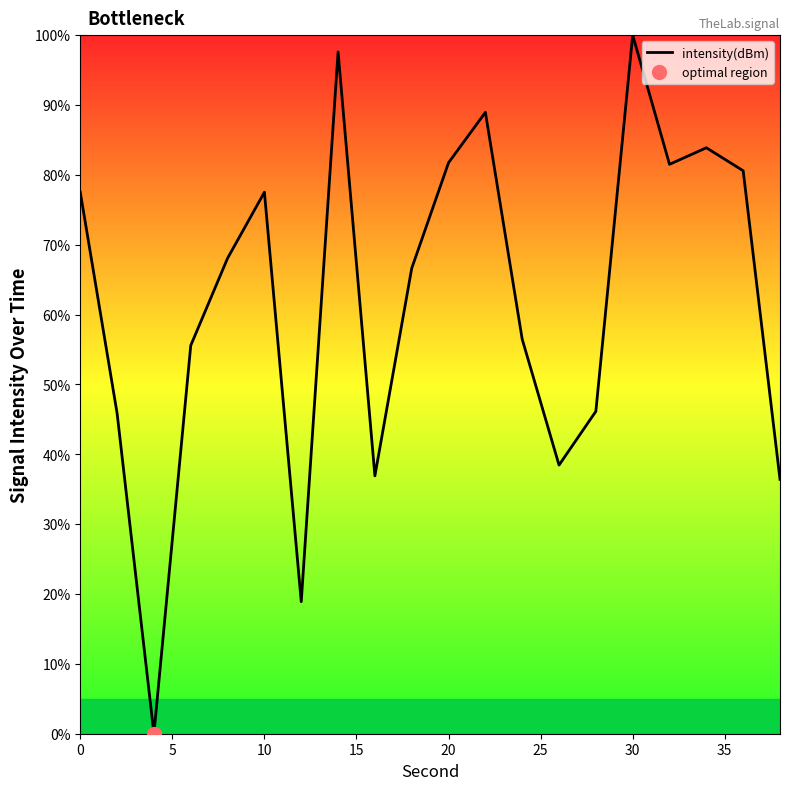

At which label does intensity(dBm) reach its peak?

30